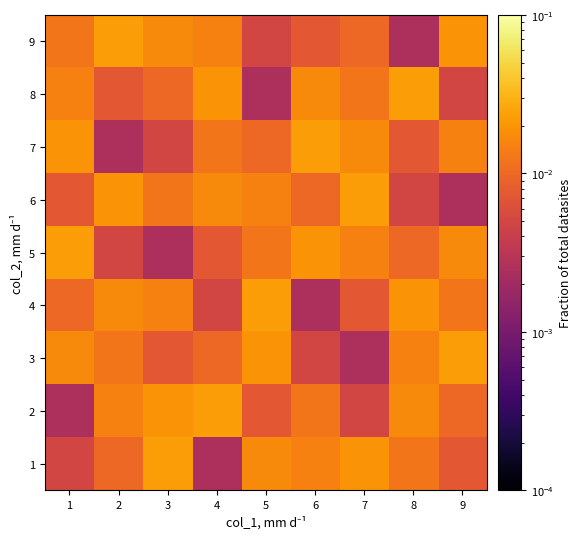

Reading right to left, what are all the values shown in this chart?

1: 9=0.0	8=0.0	7=0.0	6=0.0	5=0.0	4=0.0	3=0.0	2=0.0	1=0.0
2: 9=0.0	8=0.0	7=0.0	6=0.0	5=0.0	4=0.0	3=0.0	2=0.0	1=0.0
3: 9=0.0	8=0.0	7=0.0	6=0.0	5=0.0	4=0.0	3=0.0	2=0.0	1=0.0
4: 9=0.0	8=0.0	7=0.0	6=0.0	5=0.0	4=0.0	3=0.0	2=0.0	1=0.0
5: 9=0.0	8=0.0	7=0.0	6=0.0	5=0.0	4=0.0	3=0.0	2=0.0	1=0.0
6: 9=0.0	8=0.0	7=0.0	6=0.0	5=0.0	4=0.0	3=0.0	2=0.0	1=0.0
7: 9=0.0	8=0.0	7=0.0	6=0.0	5=0.0	4=0.0	3=0.0	2=0.0	1=0.0
8: 9=0.0	8=0.0	7=0.0	6=0.0	5=0.0	4=0.0	3=0.0	2=0.0	1=0.0
9: 9=0.0	8=0.0	7=0.0	6=0.0	5=0.0	4=0.0	3=0.0	2=0.0	1=0.0